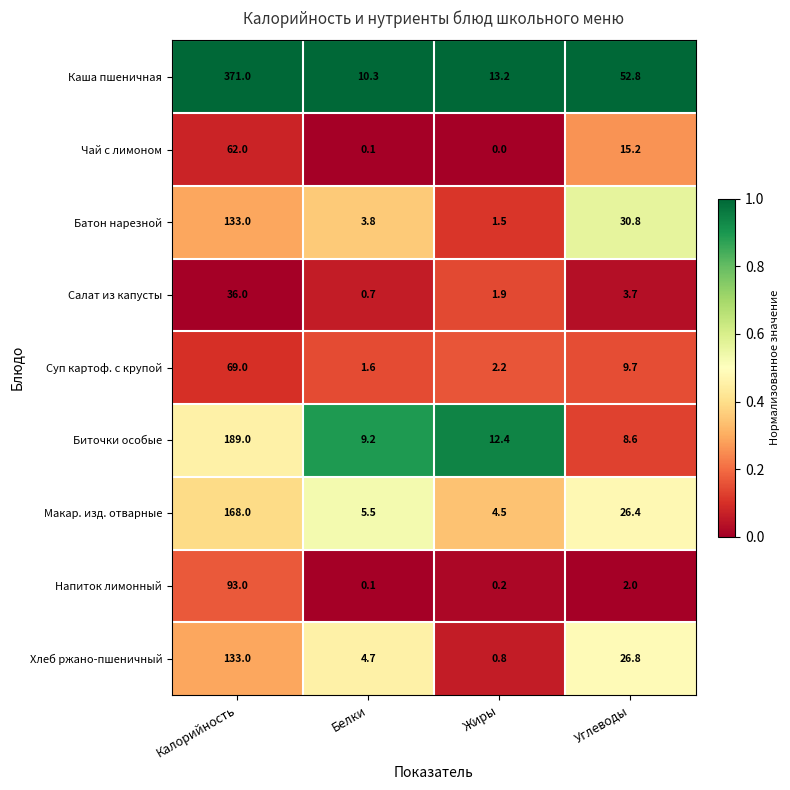

Is it true that Каша пшеничная equals 371.0 at Калорийность?

True